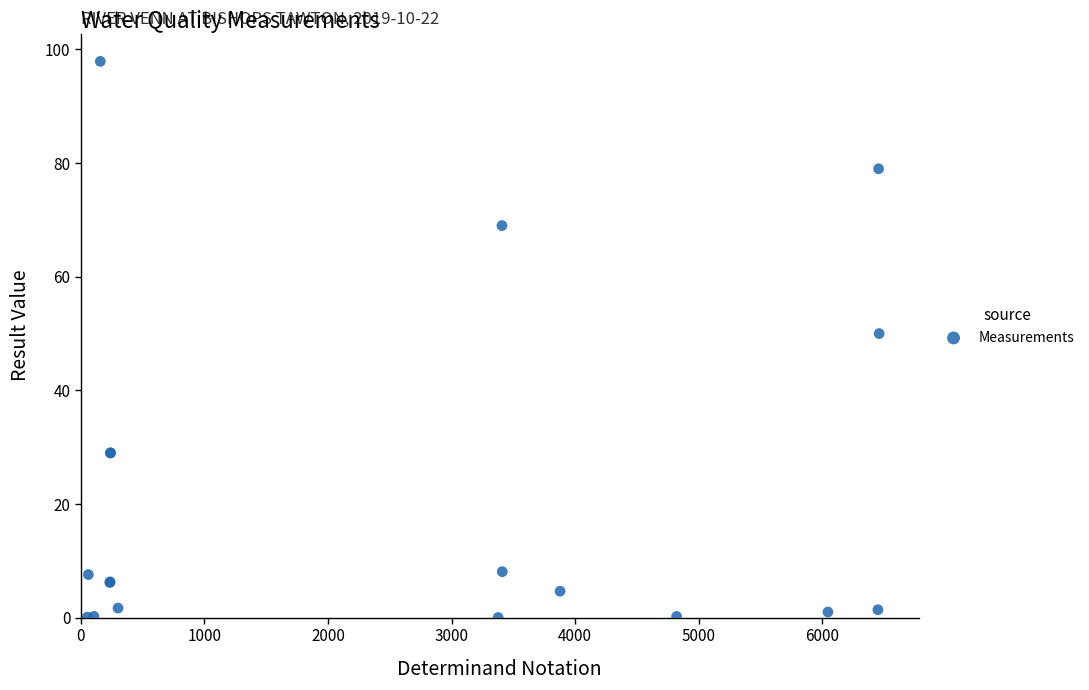

What Y value in the scatter plot is closest to 48?

50.0